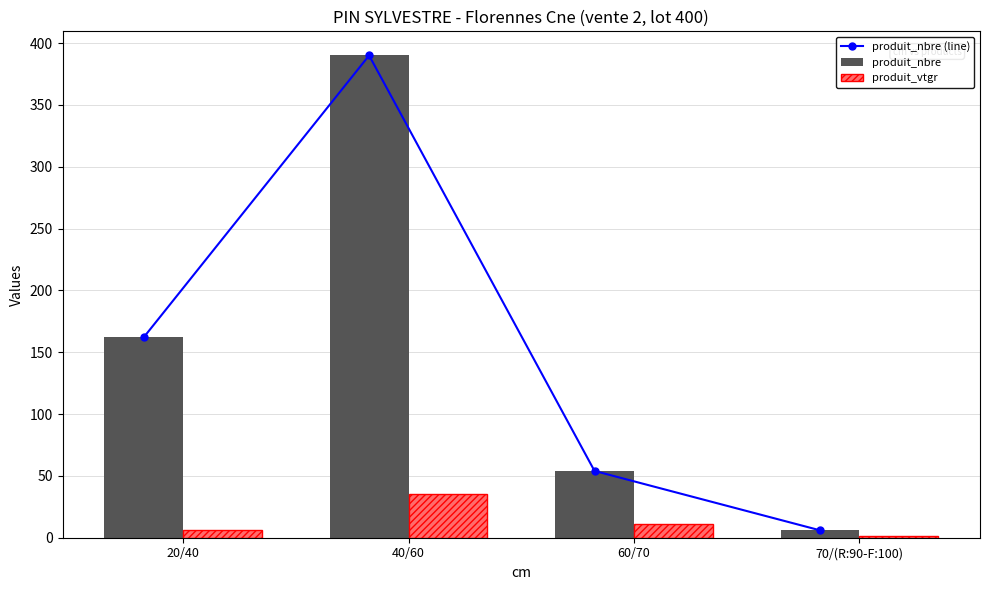

What is the sum of all produit_nbre (line) values?

612.0